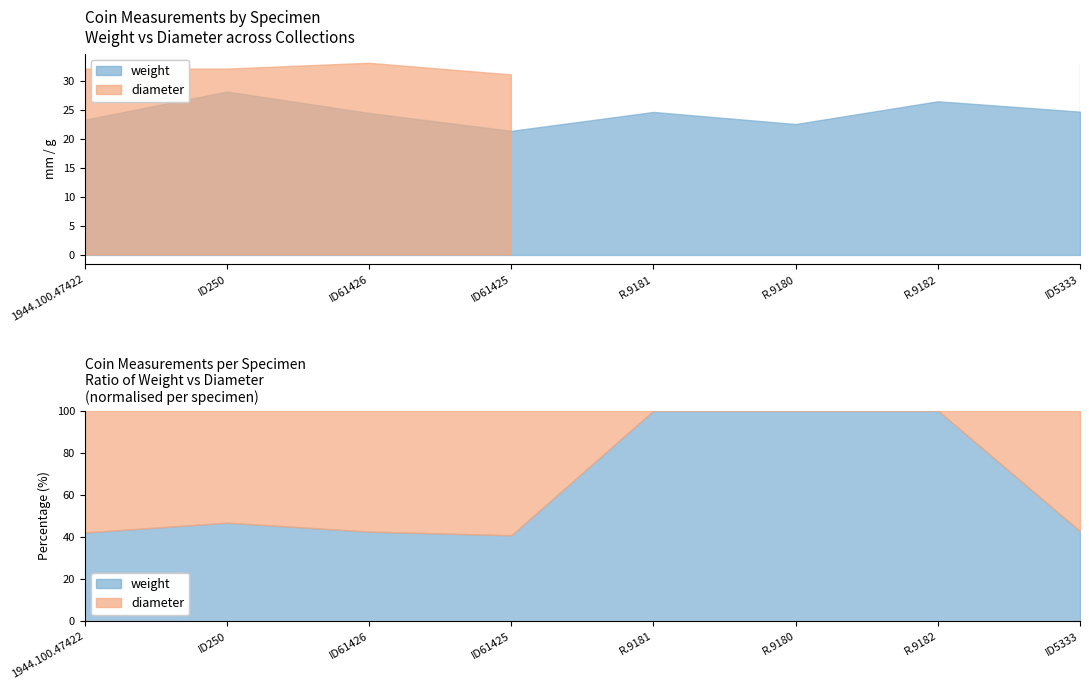

What are all the series names shown in the legend?

weight, diameter